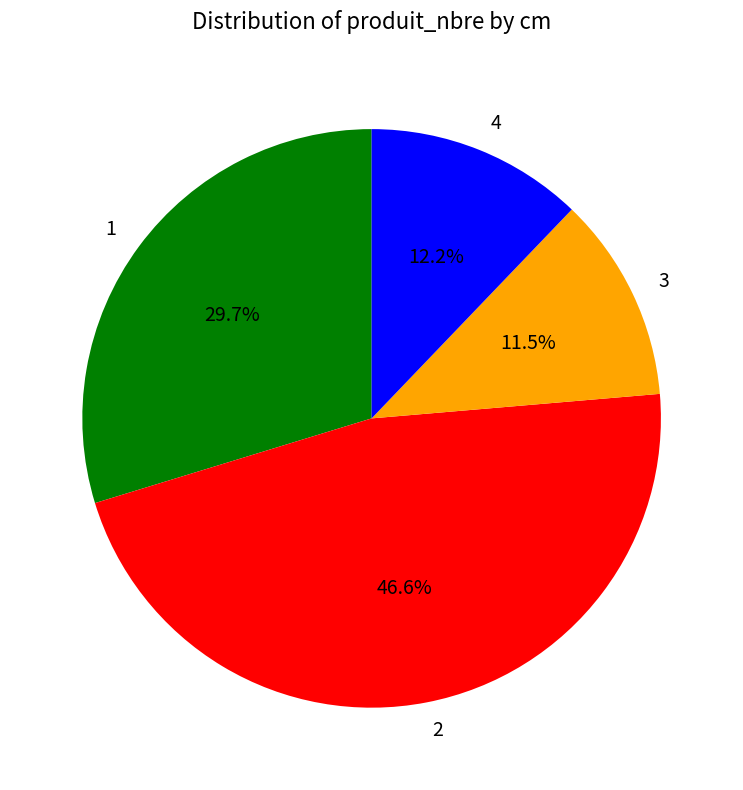

Which slice is the largest?

2